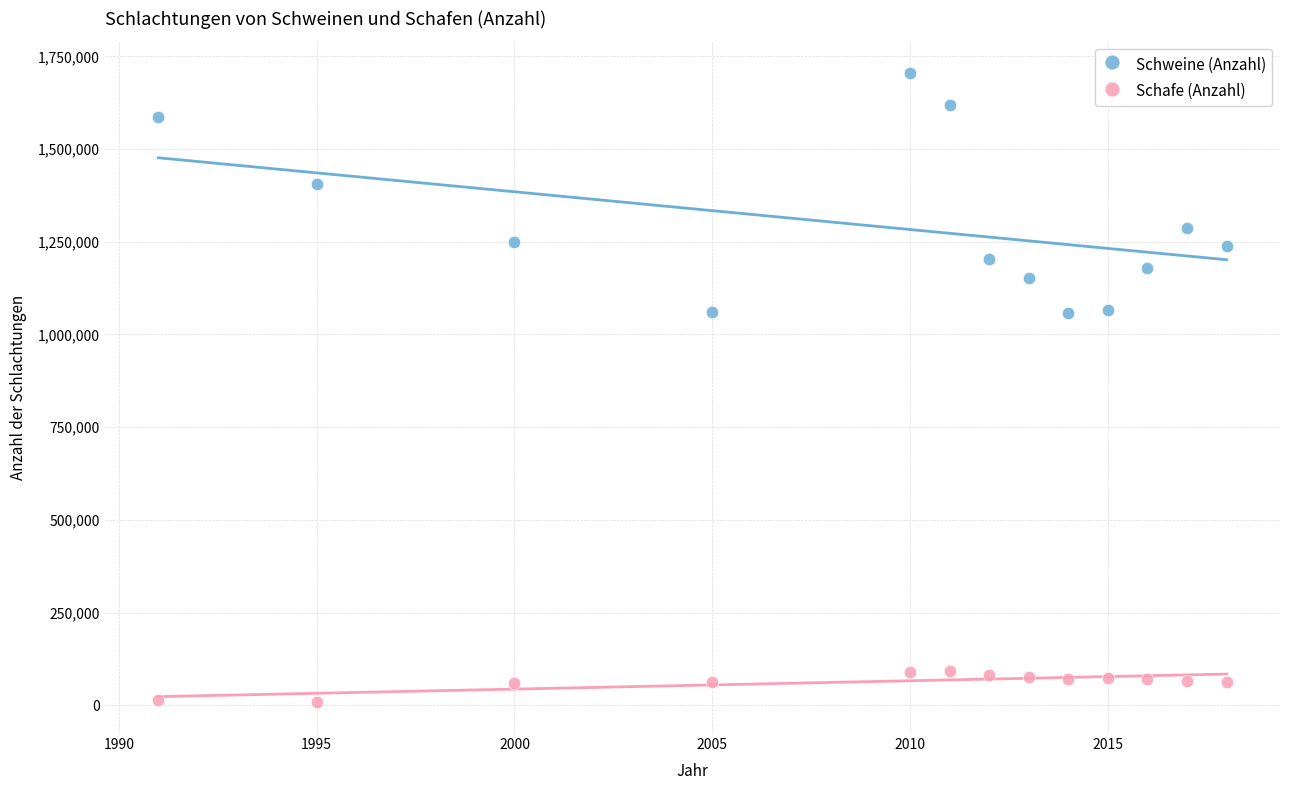

Which series reaches the minimum Y coordinate?

Schafe (Anzahl)